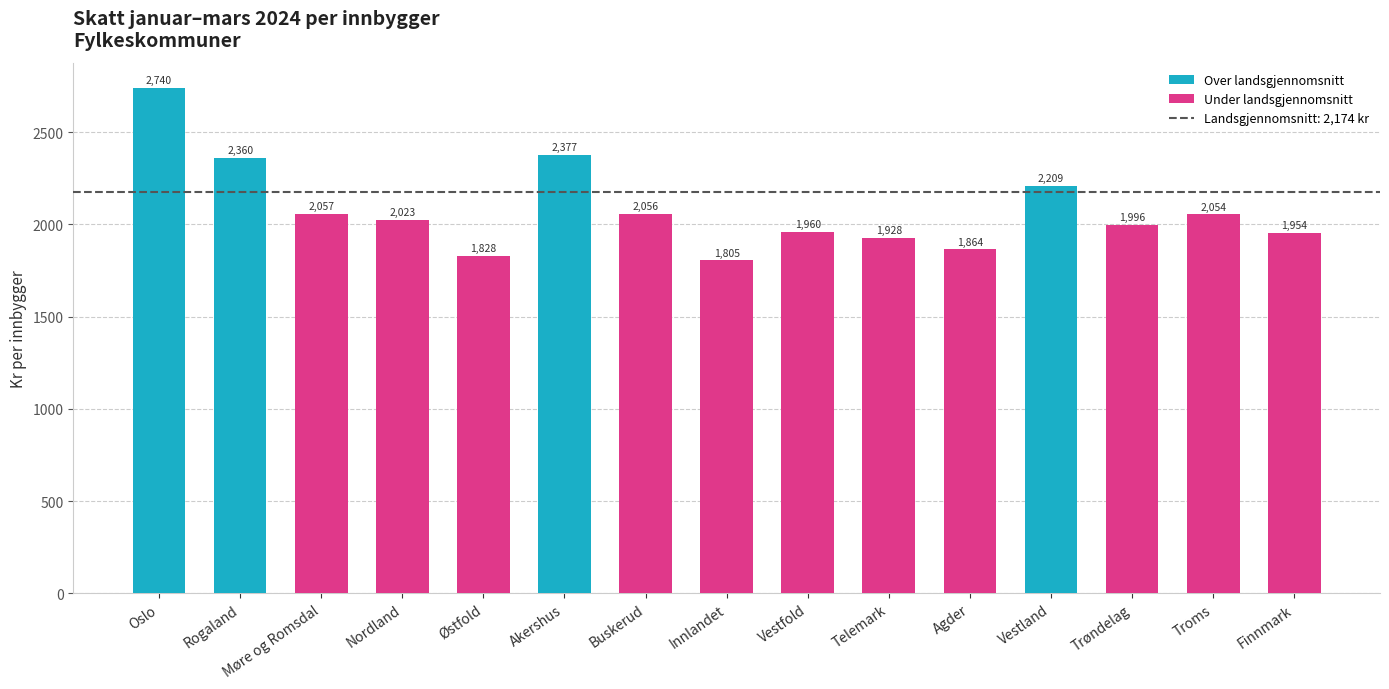

The chart shows a value of 1828.5 at Østfold. True or false?

True